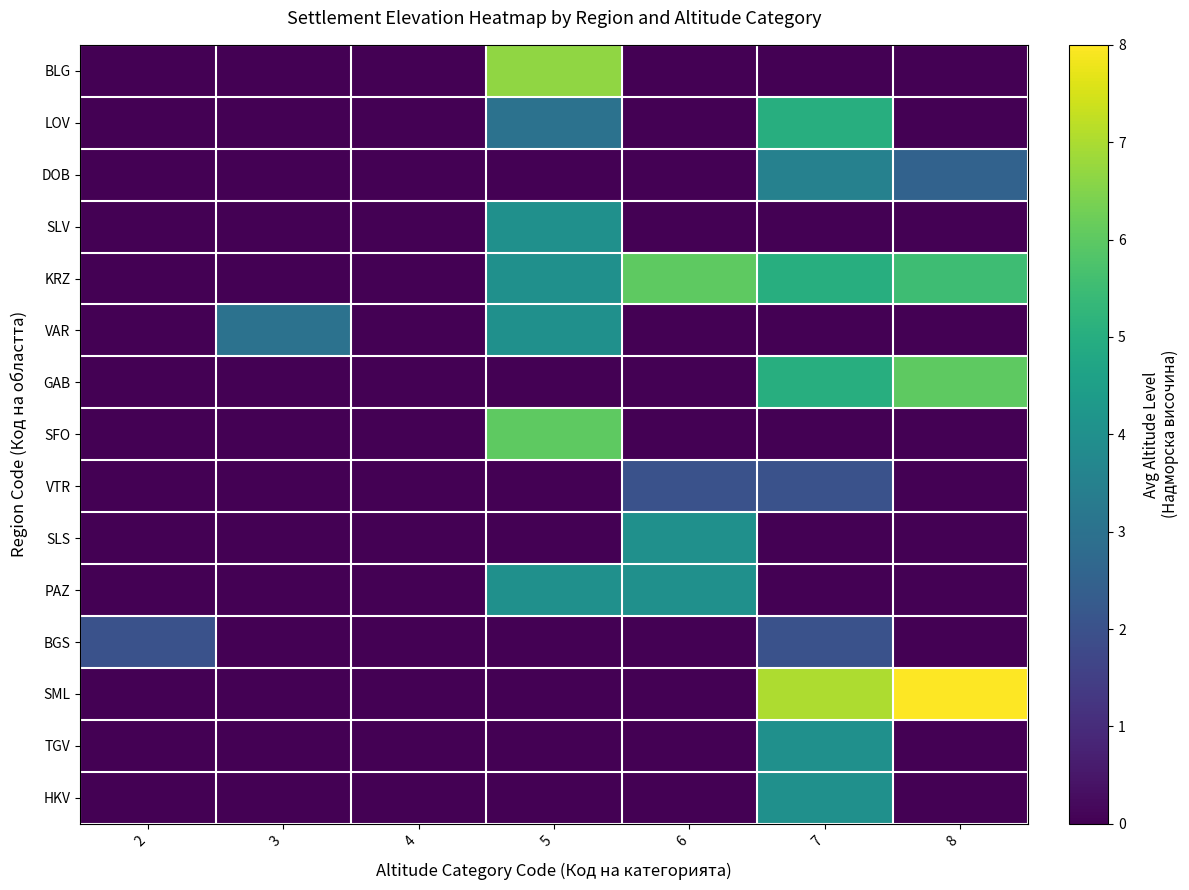

Rank the series at 6 from highest to lowest value.

KRZ, SLS, PAZ, VTR, BLG, LOV, DOB, SLV, VAR, GAB, SFO, BGS, SML, TGV, HKV